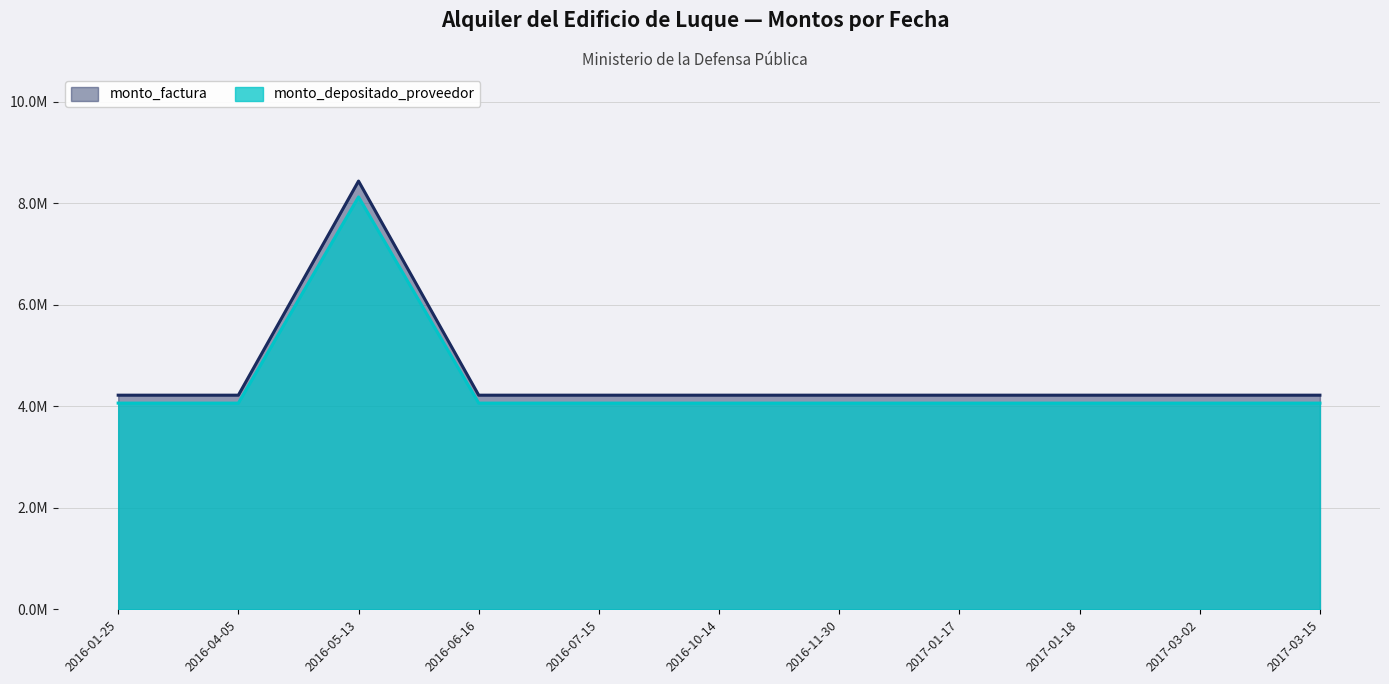

What is the approximate value of monto_factura at 2017-01-18?

4220000